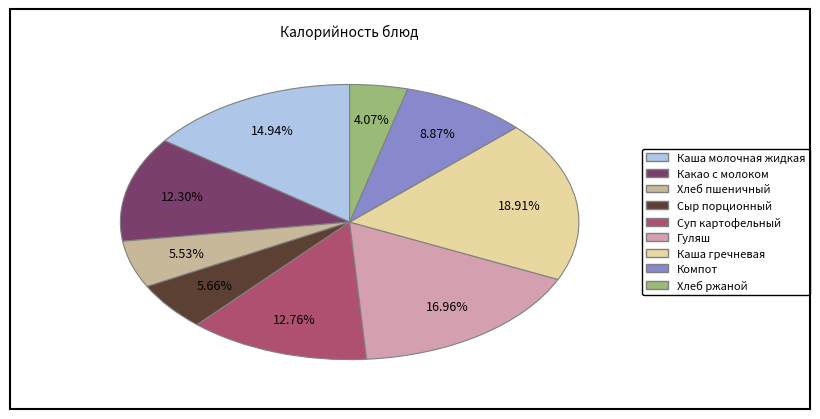

What percentage do Компот and Каша гречневая together represent?

27.8%